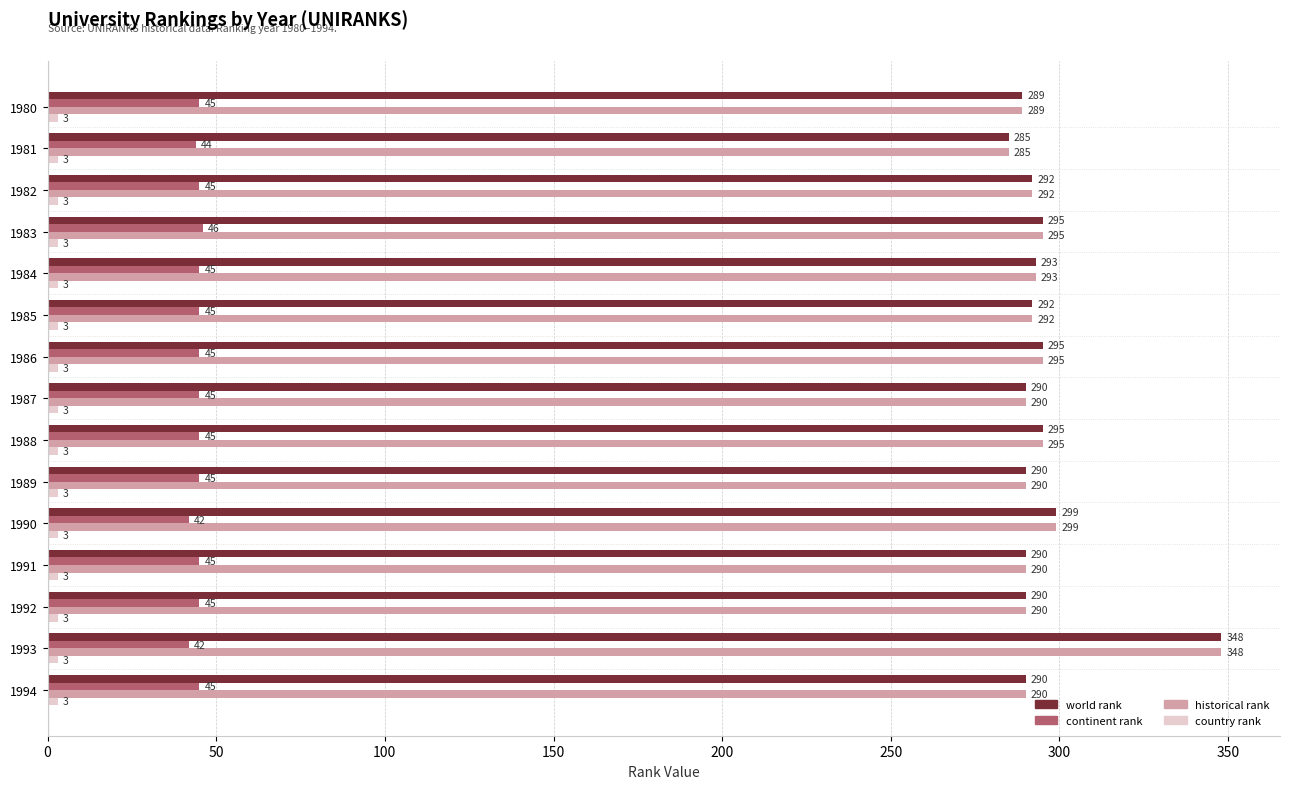

How many data points in historical rank are less than 292?

7